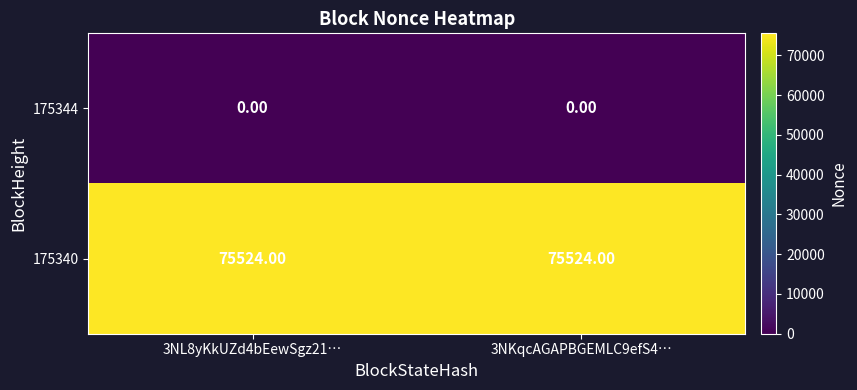

Which series has the largest total across all categories?

175340